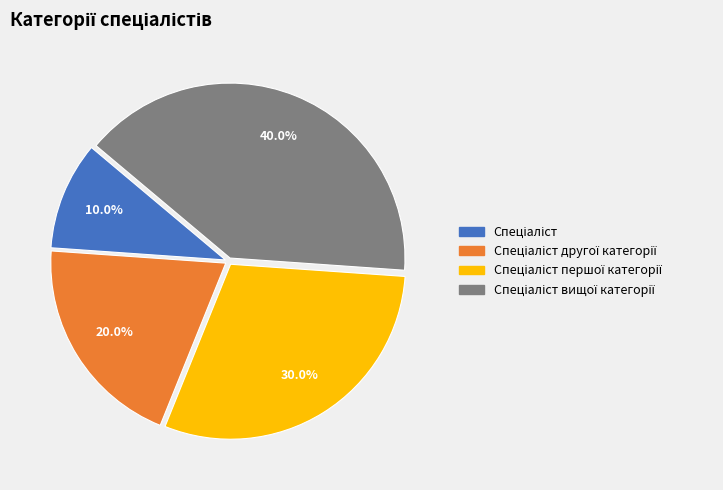

Is there any slice that represents more than half of the pie?

No